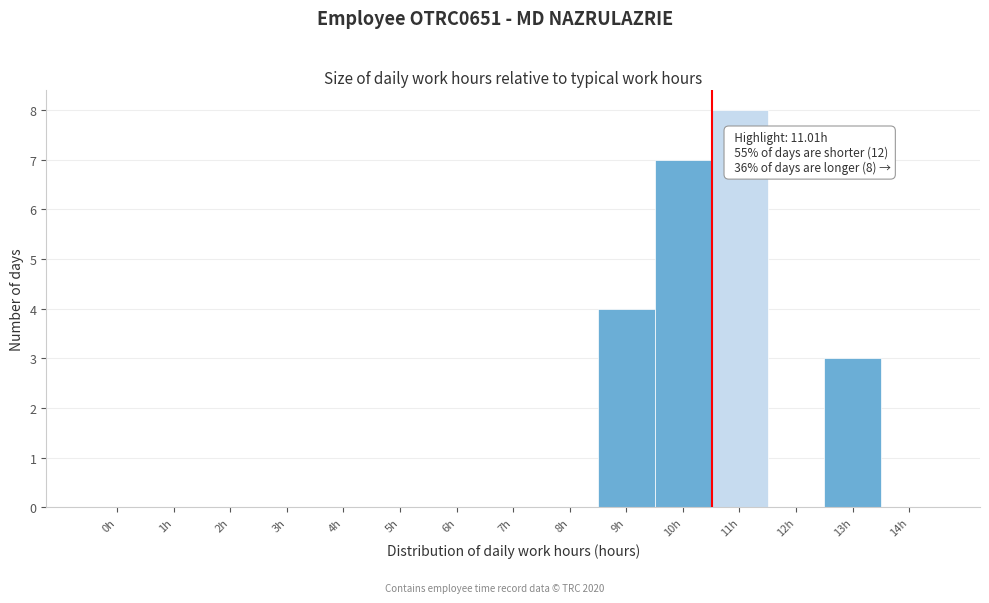

Reading left to right, list all the values displayed in this chart.

0h=0	1h=0	2h=0	3h=0	4h=0	5h=0	6h=0	7h=0	8h=0	9h=4	10h=7	11h=8	12h=0	13h=3	14h=0